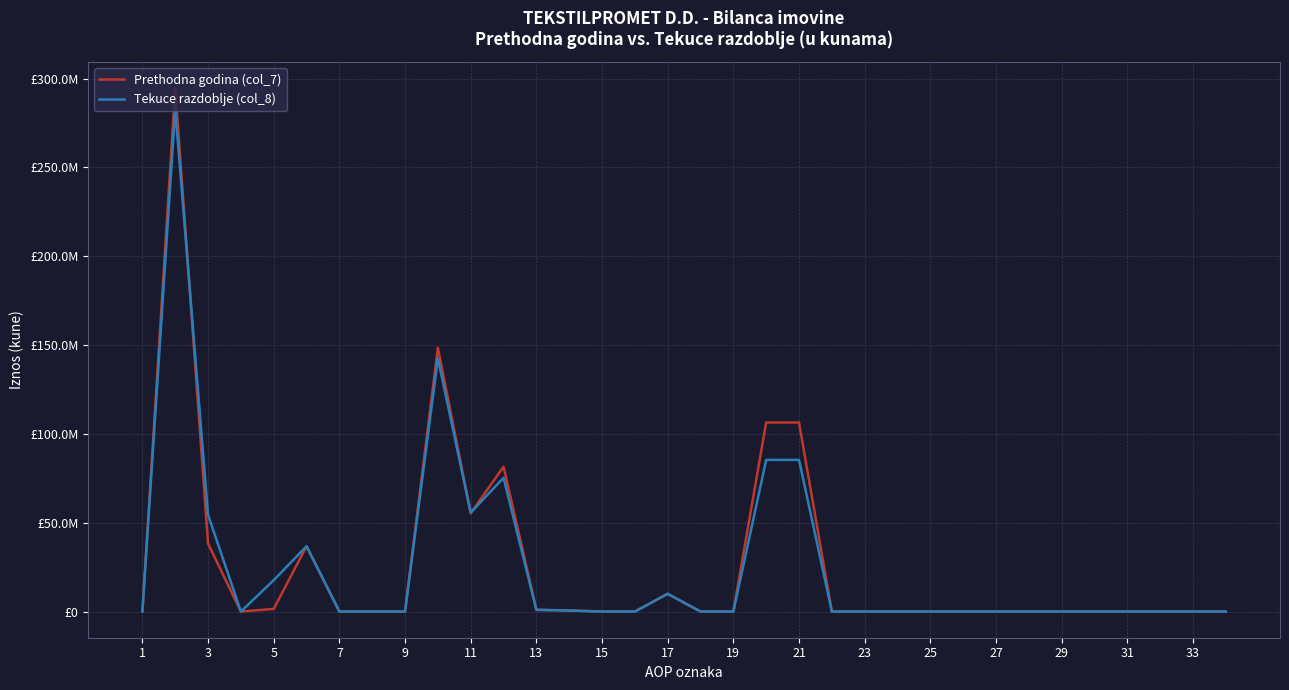

True or false: Prethodna godina (col_7) has more than 2 interior local peaks.

True